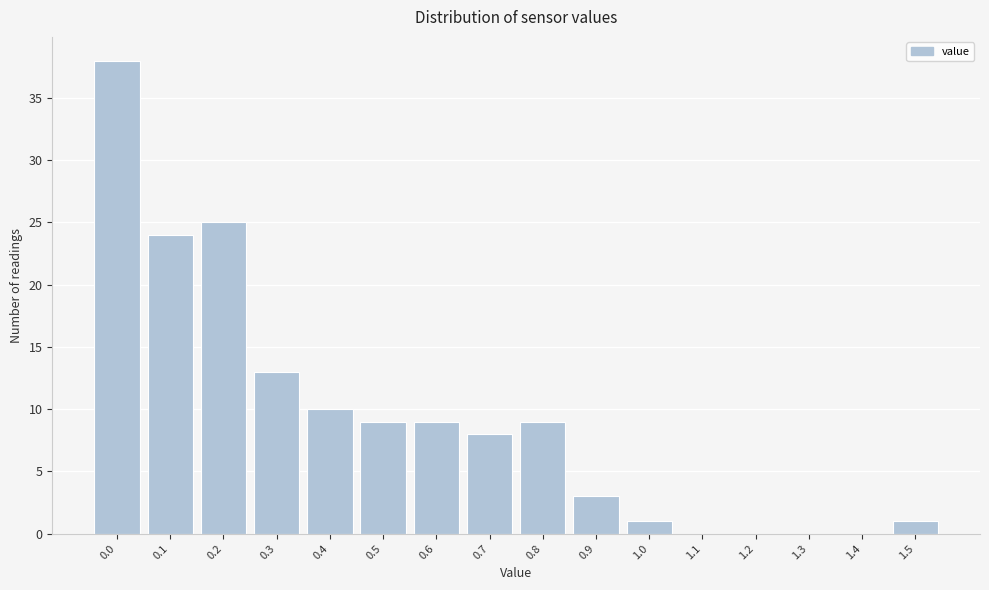

Reading left to right, extract all data points from this chart.

0.0=38	0.1=24	0.2=25	0.3=13	0.4=10	0.5=9	0.6=9	0.7=8	0.8=9	0.9=3	1.0=1	1.1=0	1.2=0	1.3=0	1.4=0	1.5=1